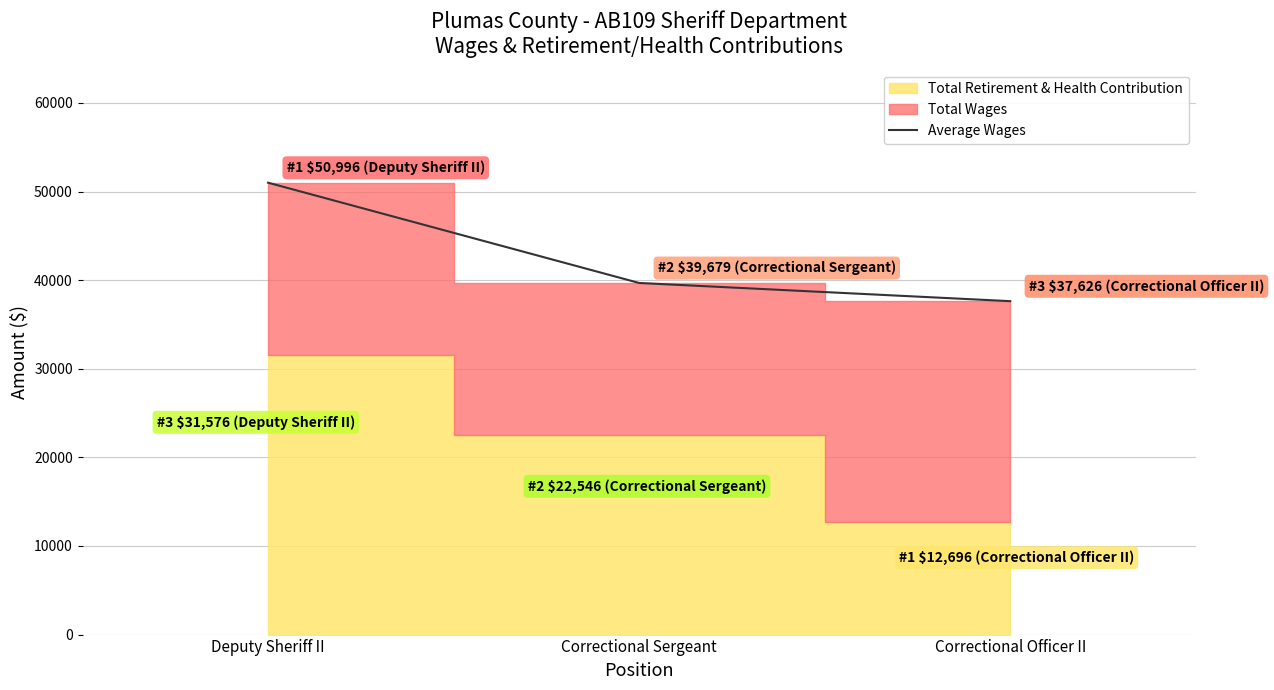

Which label corresponds to the smallest value in the chart?

Correctional Officer II